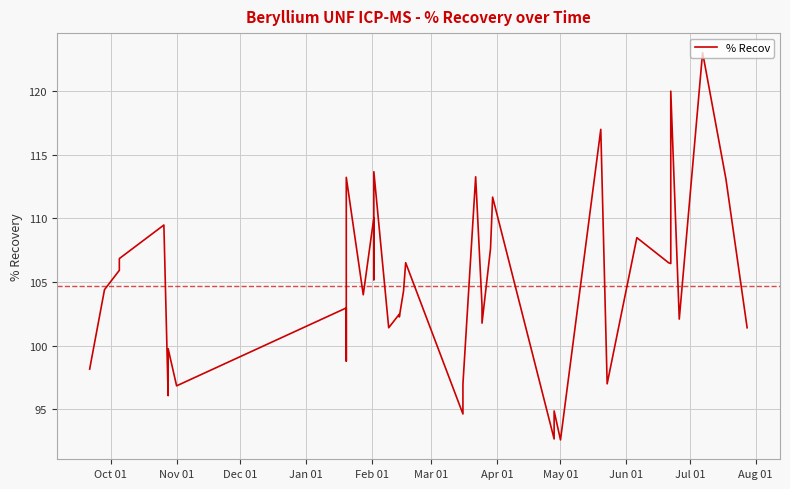

How many distinct data groups are displayed?

1